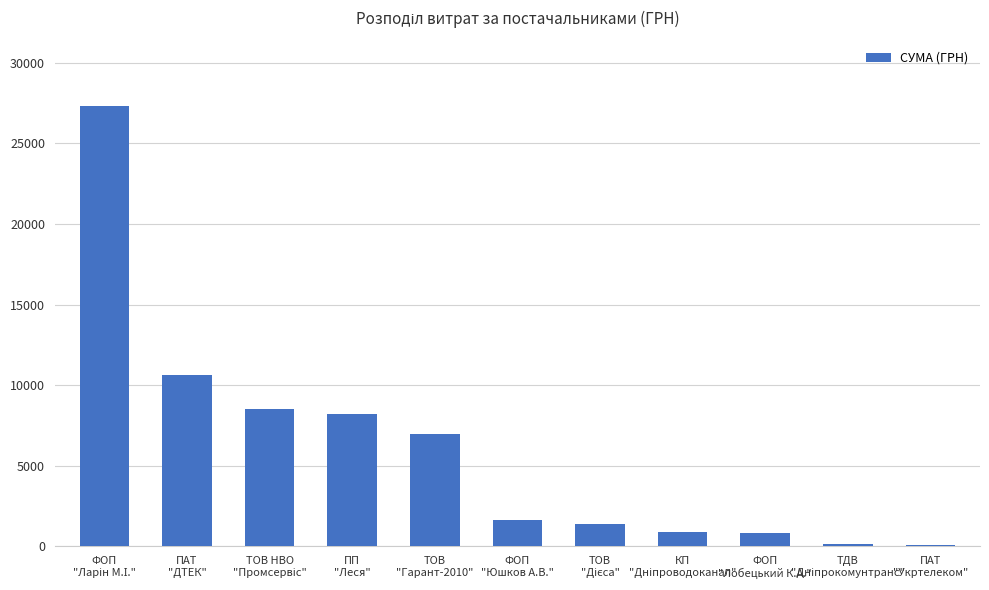

What is the average value?

6049.8